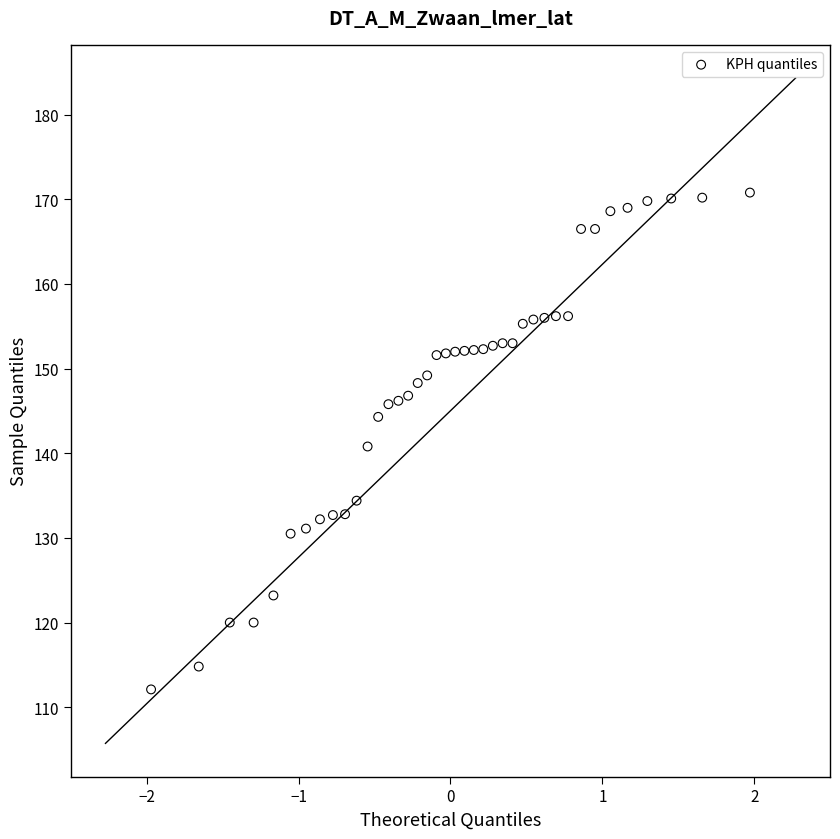

What is the range of X values (max minus min)?

3.9